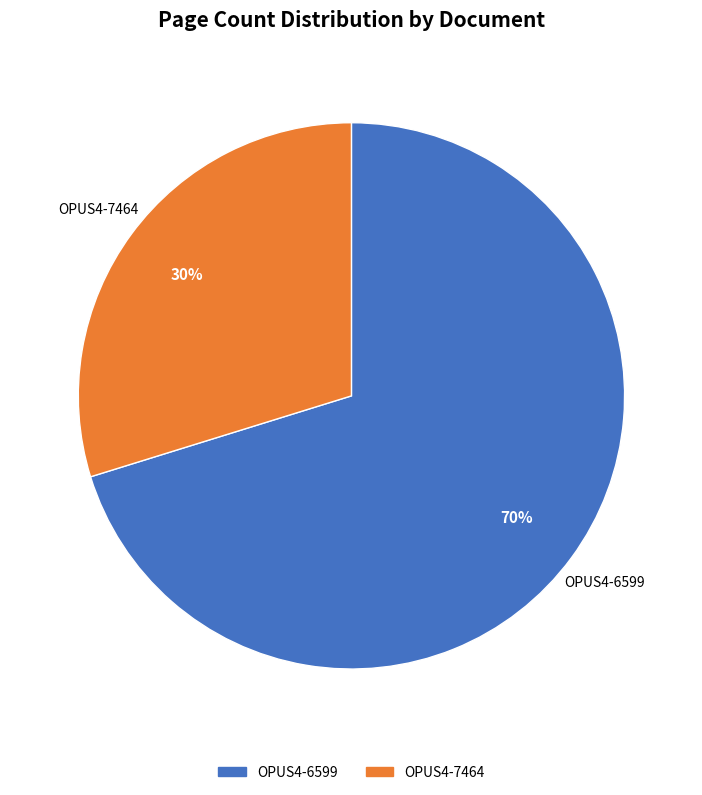

Is the sum of OPUS4-6599 and OPUS4-7464 greater than half?

Yes